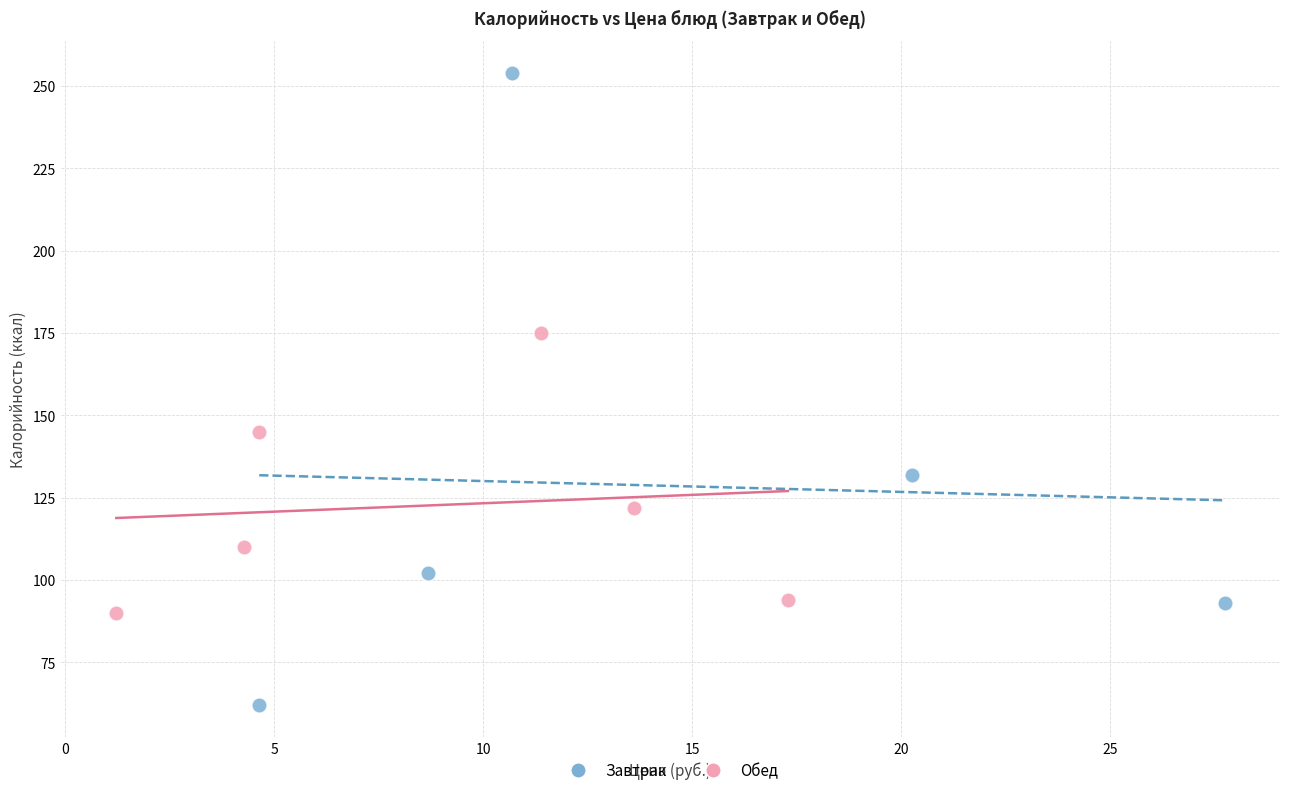

Which series contains the highest Y value?

Завтрак